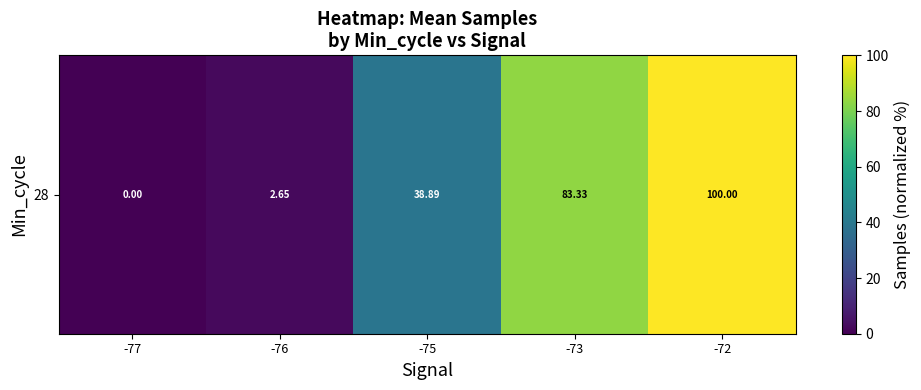

At which label does the data first exceed 38?

-75